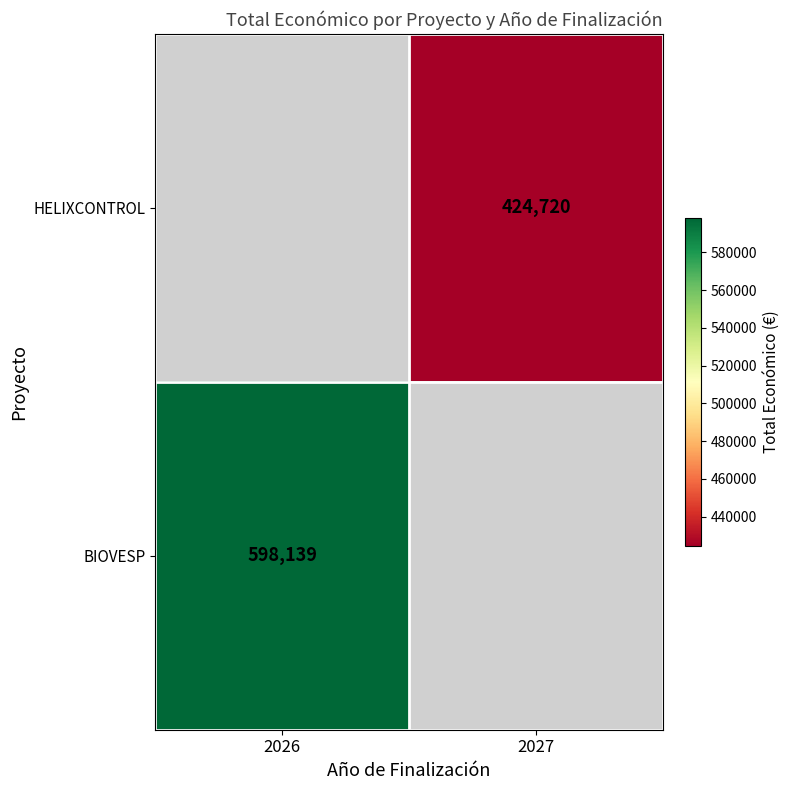

Between 2026 and 2027, which is larger?

2027